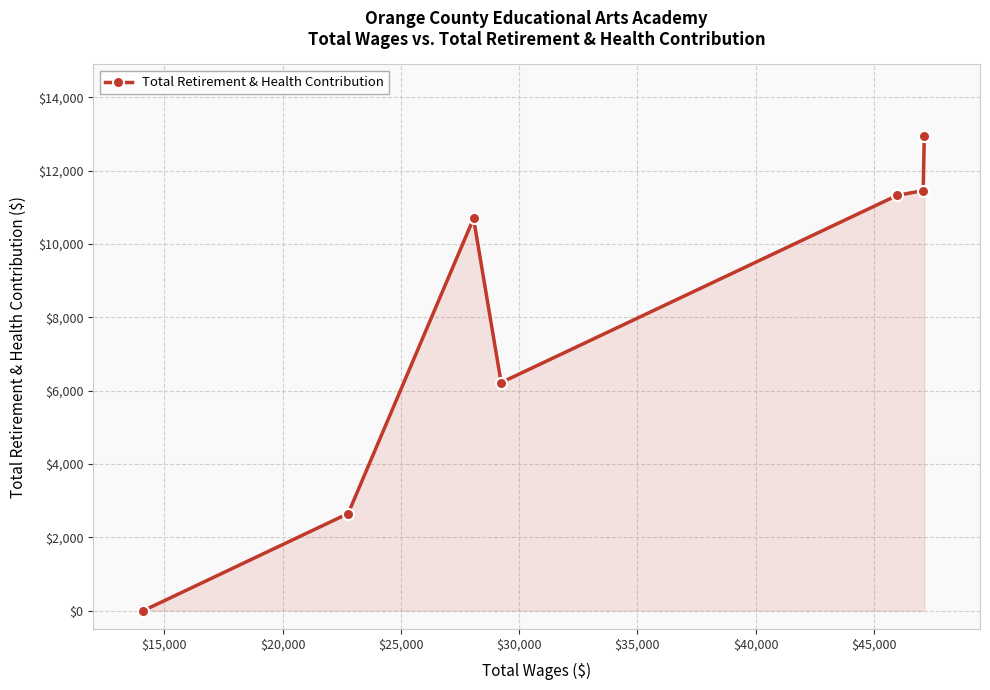

How many lines are shown in the chart?

1